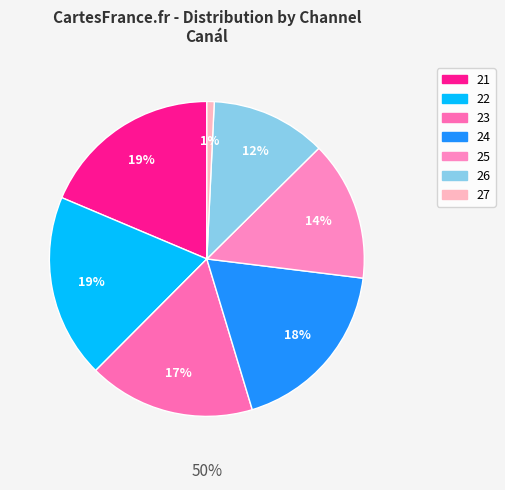

How many segments does this pie chart have?

7